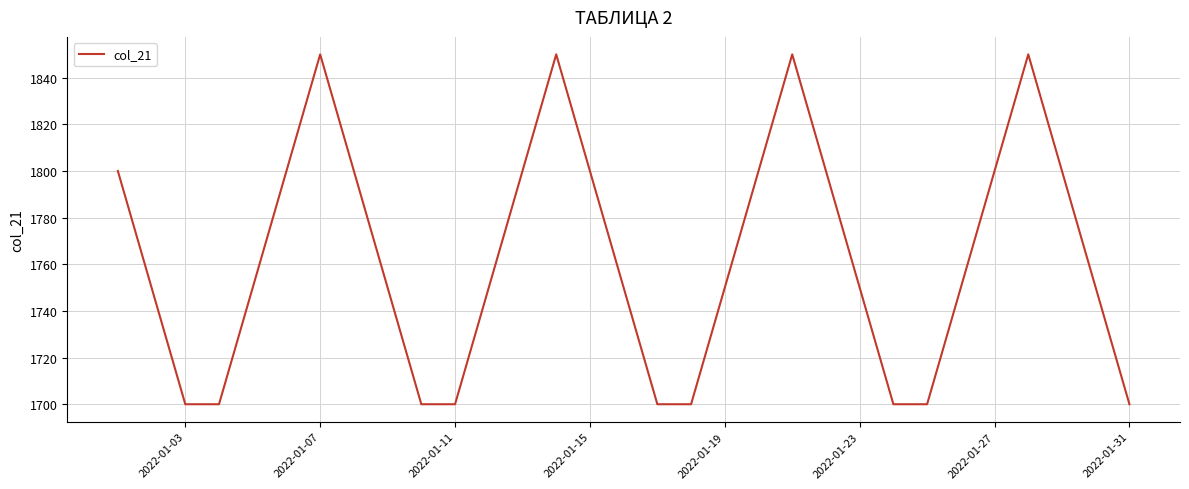

What is the average value?

1763